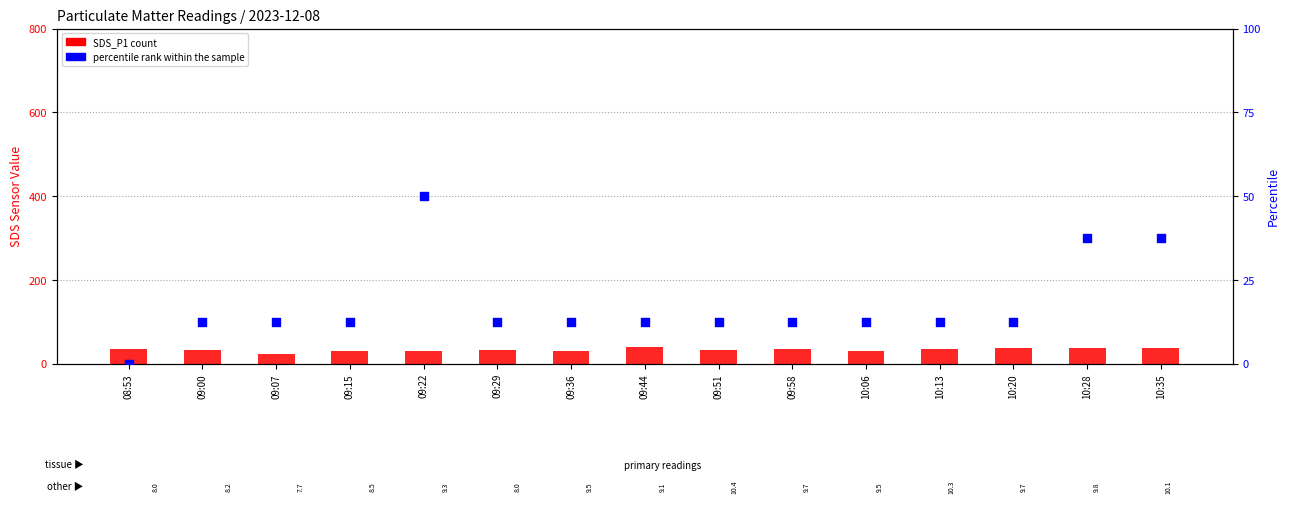

What is the total value across all series at 09:00?

45.3